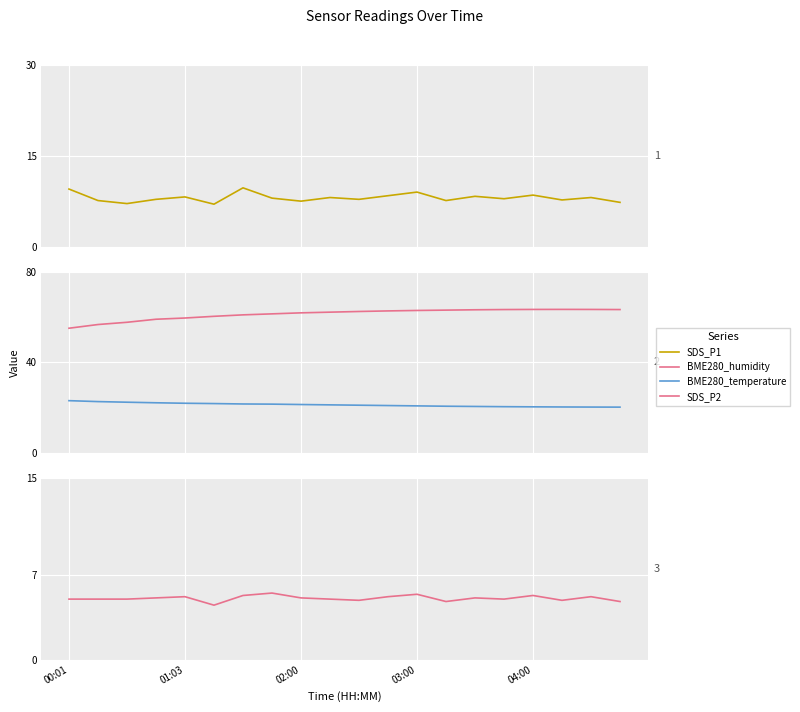

What position from the left is 02:00?

9